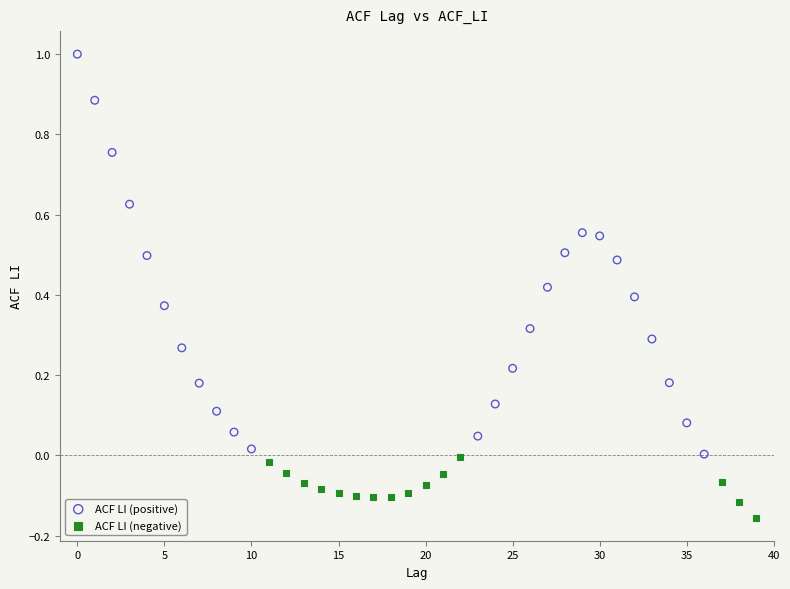

Which series has the largest Y range (max minus min)?

ACF LI (positive)